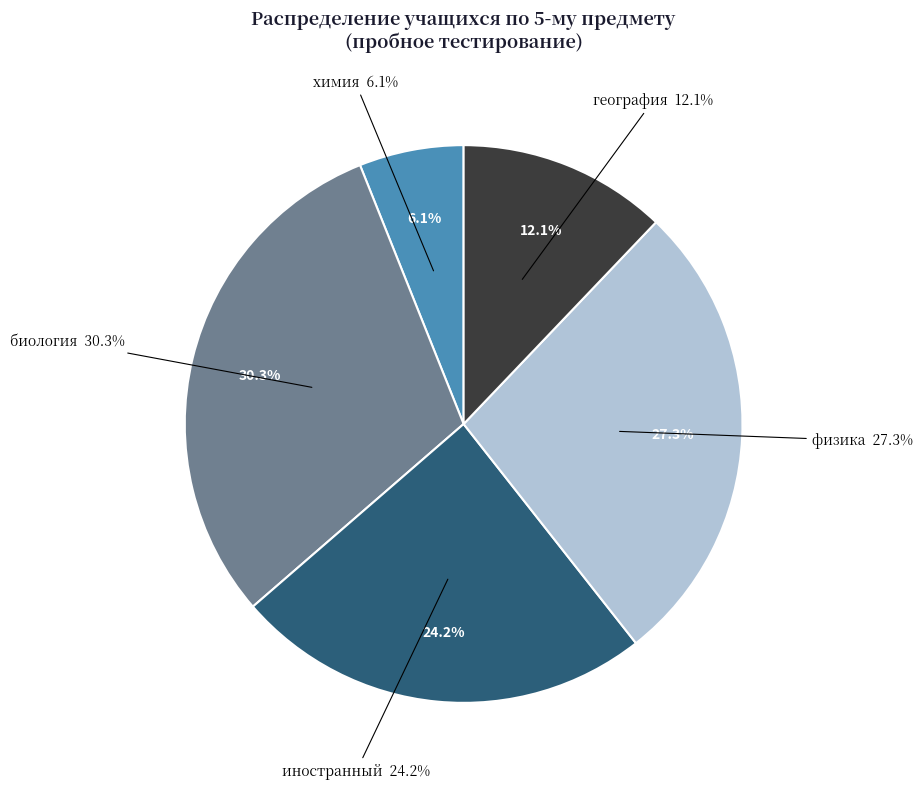

True or false: география accounts for 18% of the total.

False